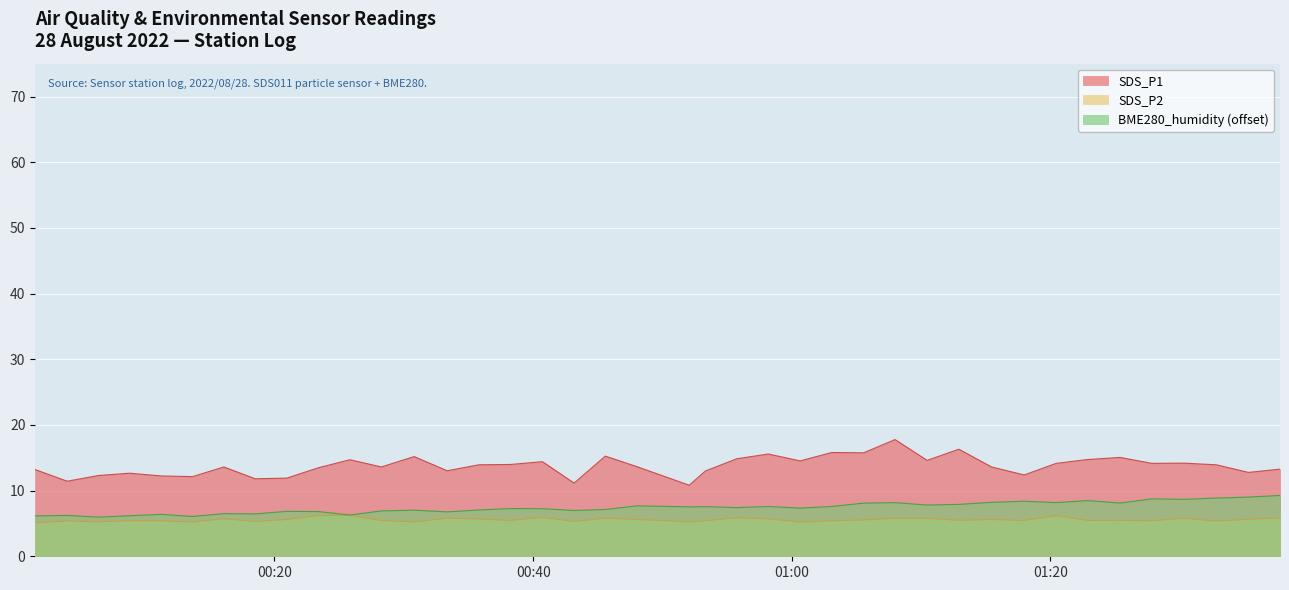

Which series has the largest range (max minus min)?

SDS_P1